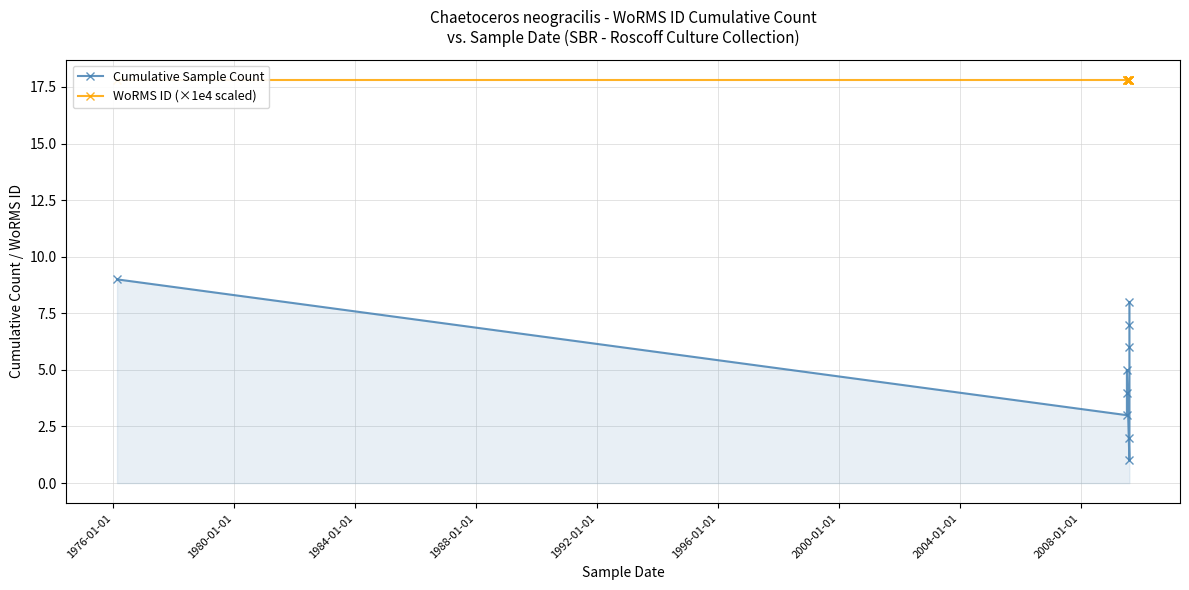

How many lines are shown in the chart?

2